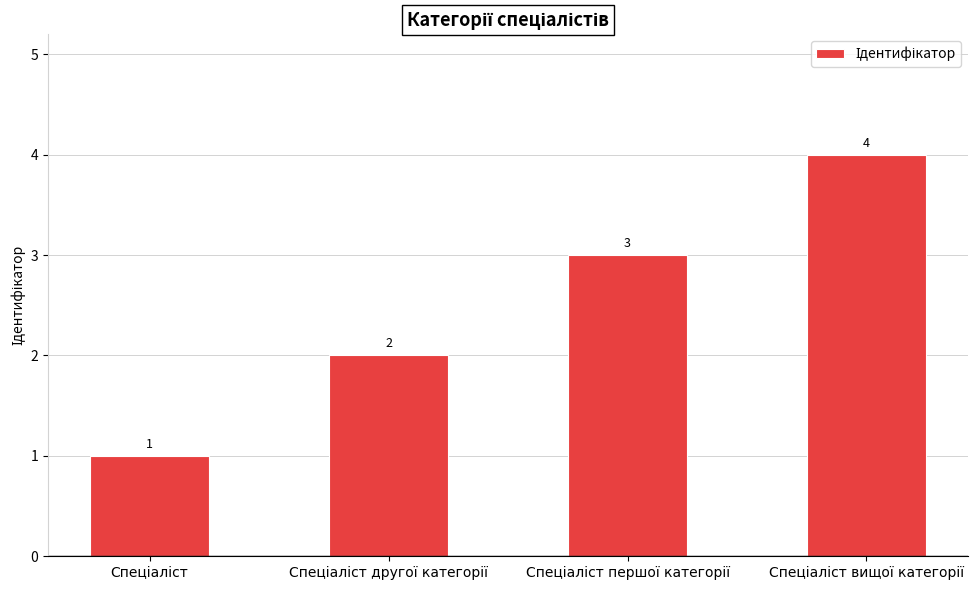

What is the greatest value displayed?

4